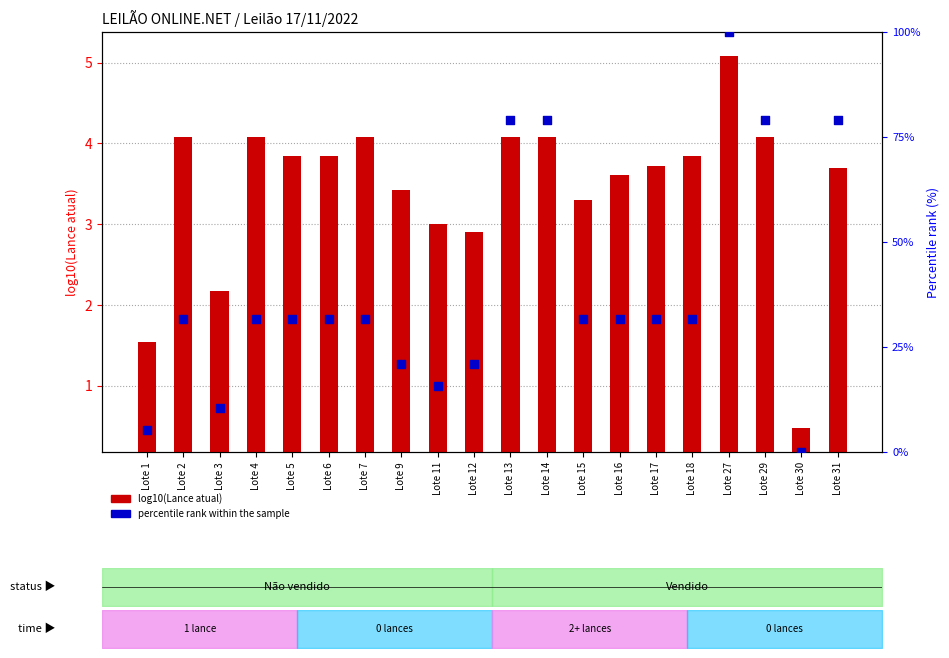

At which category is the sum across all series the highest?

Lote 27